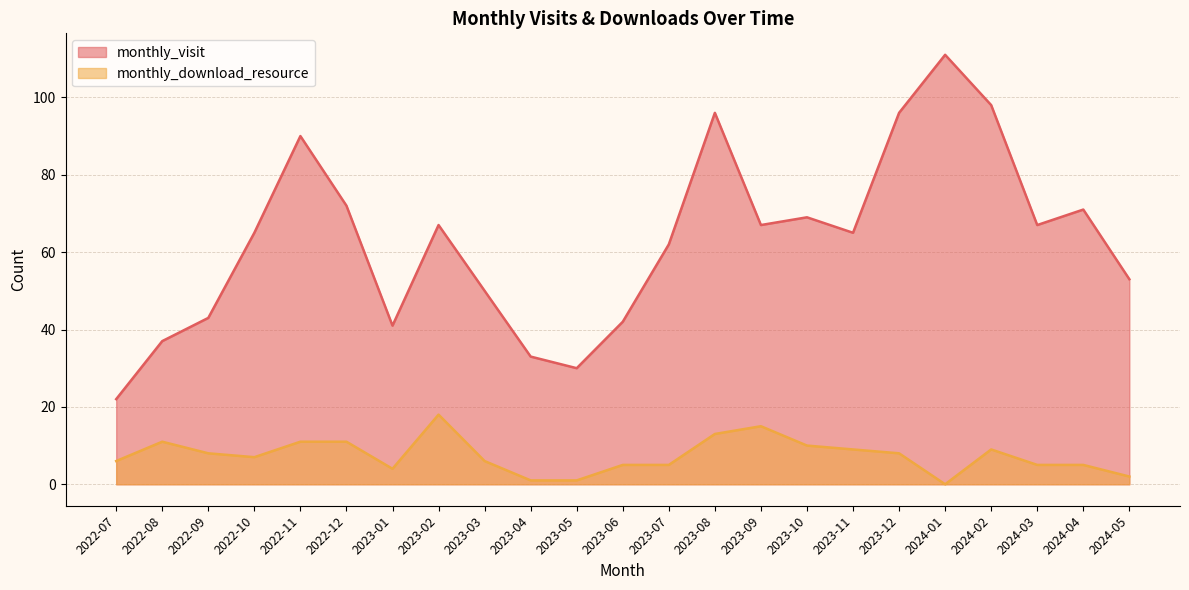

The monthly_download_resource series shows 8 at 2022-09. True or false?

True